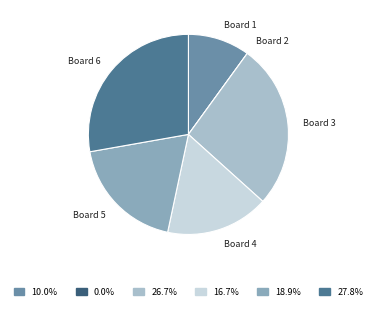

What is the ratio of the value at Board 3 to the value at Board 4?

1.6